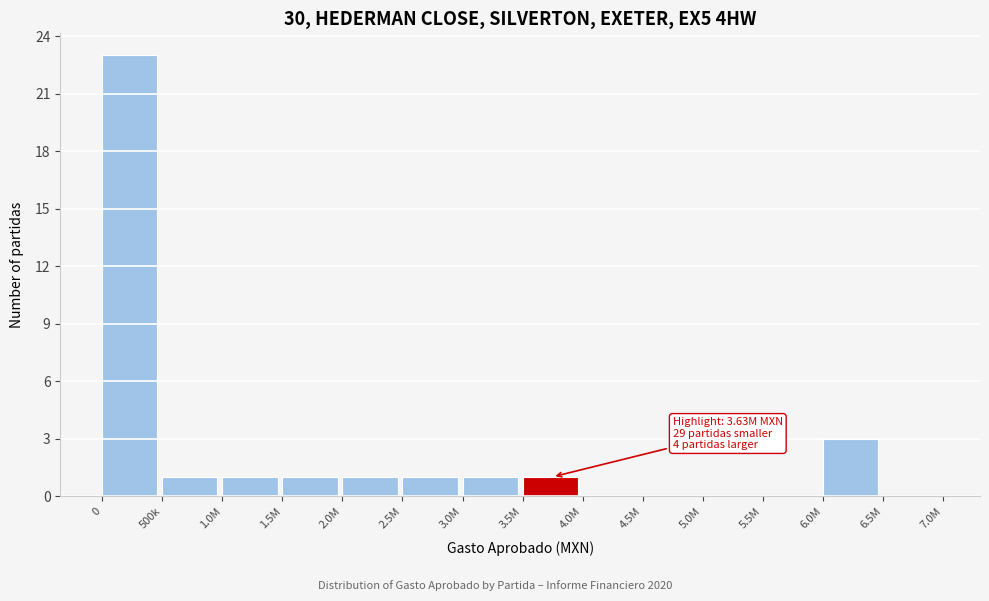

Reading left to right, extract all data points from this chart.

0=23	500k=1	1.0M=1	1.5M=1	2.0M=1	2.5M=1	3.0M=1	3.5M=1	4.0M=0	4.5M=0	5.0M=0	5.5M=0	6.0M=3	6.5M=0